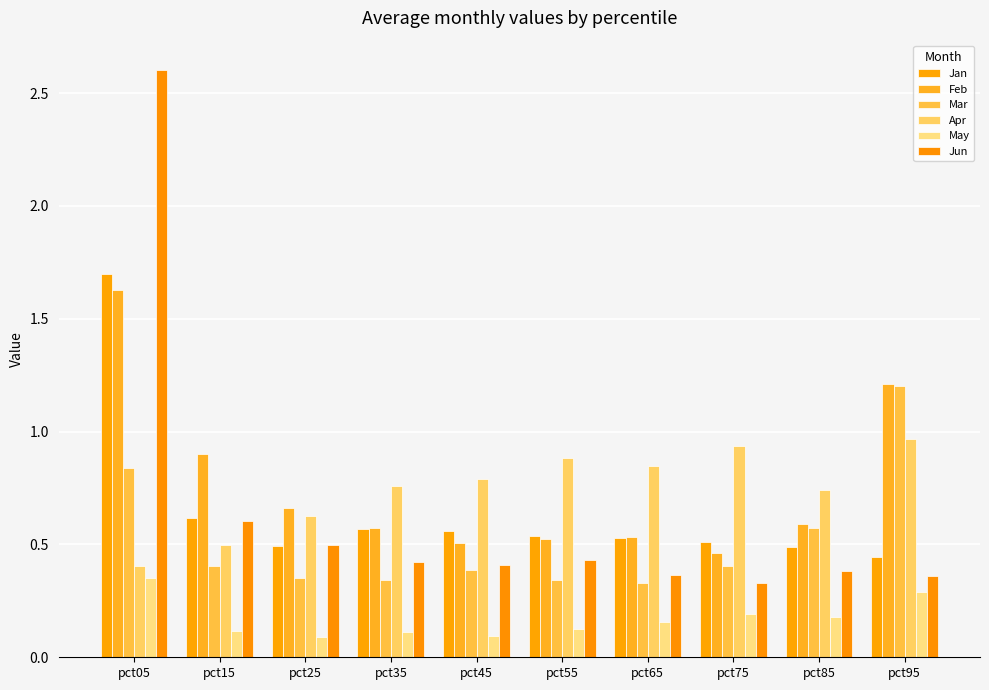

How many series are shown in this chart?

6